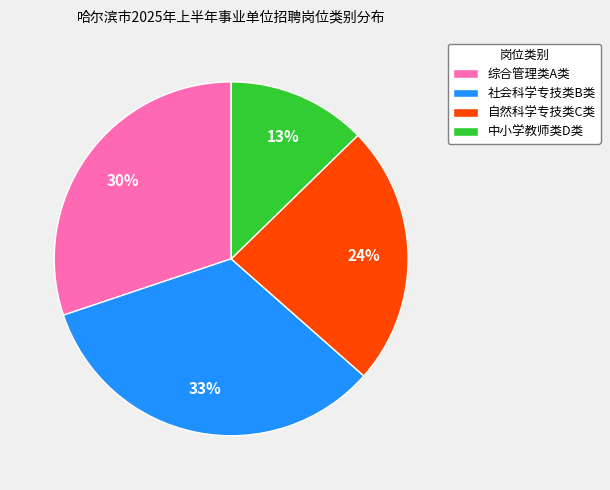

Which slice is the largest?

社会科学专技类B类